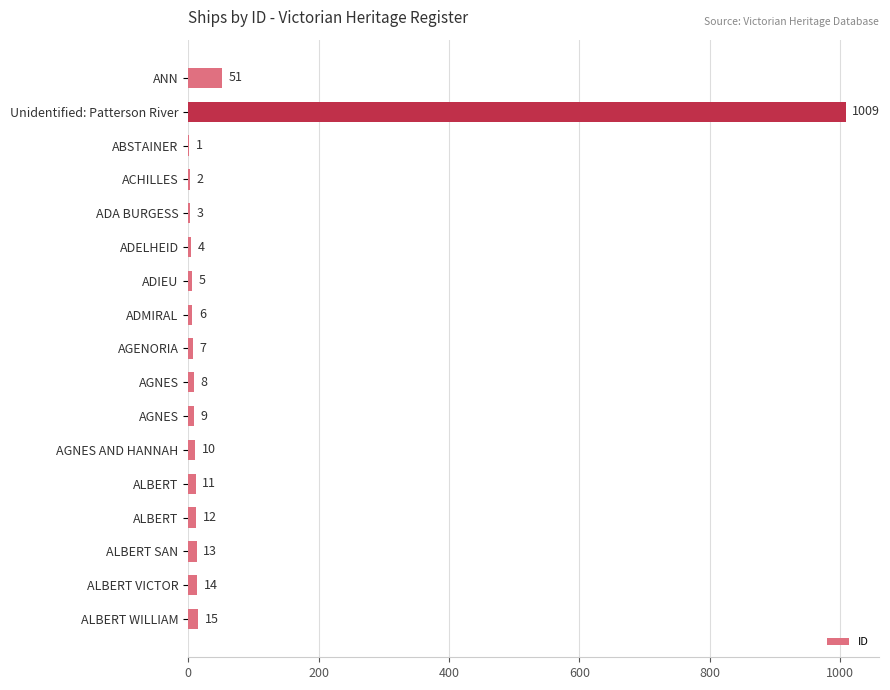

Are the bars horizontal?

Yes